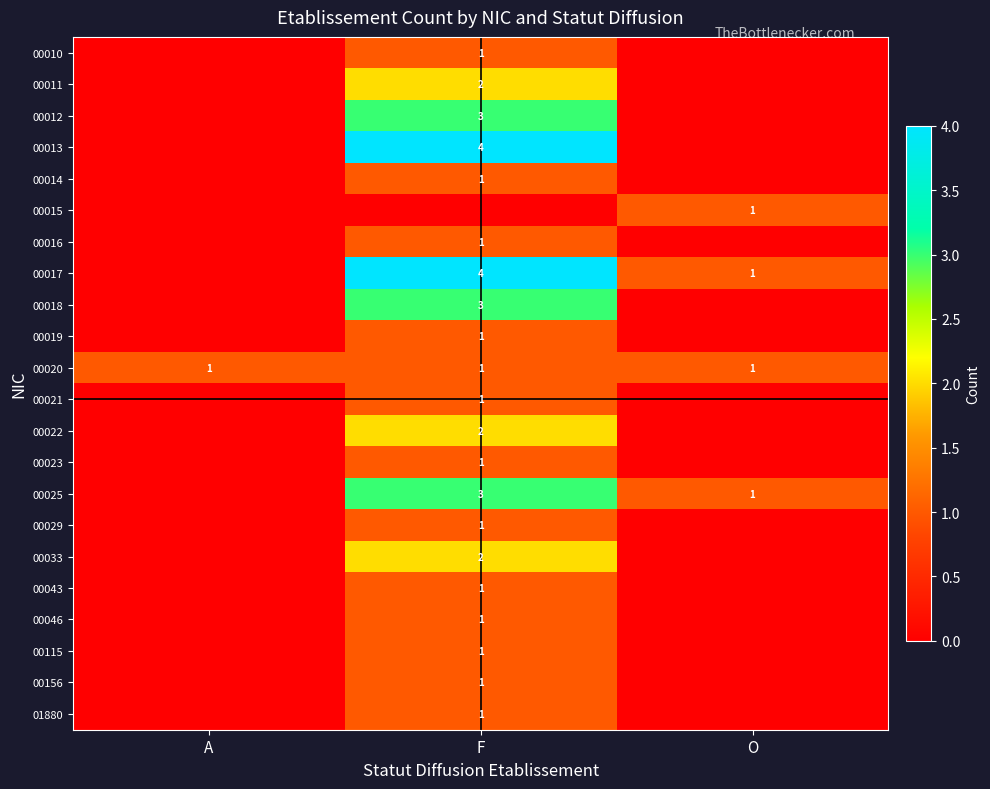

What is the maximum value shown in the chart?

4